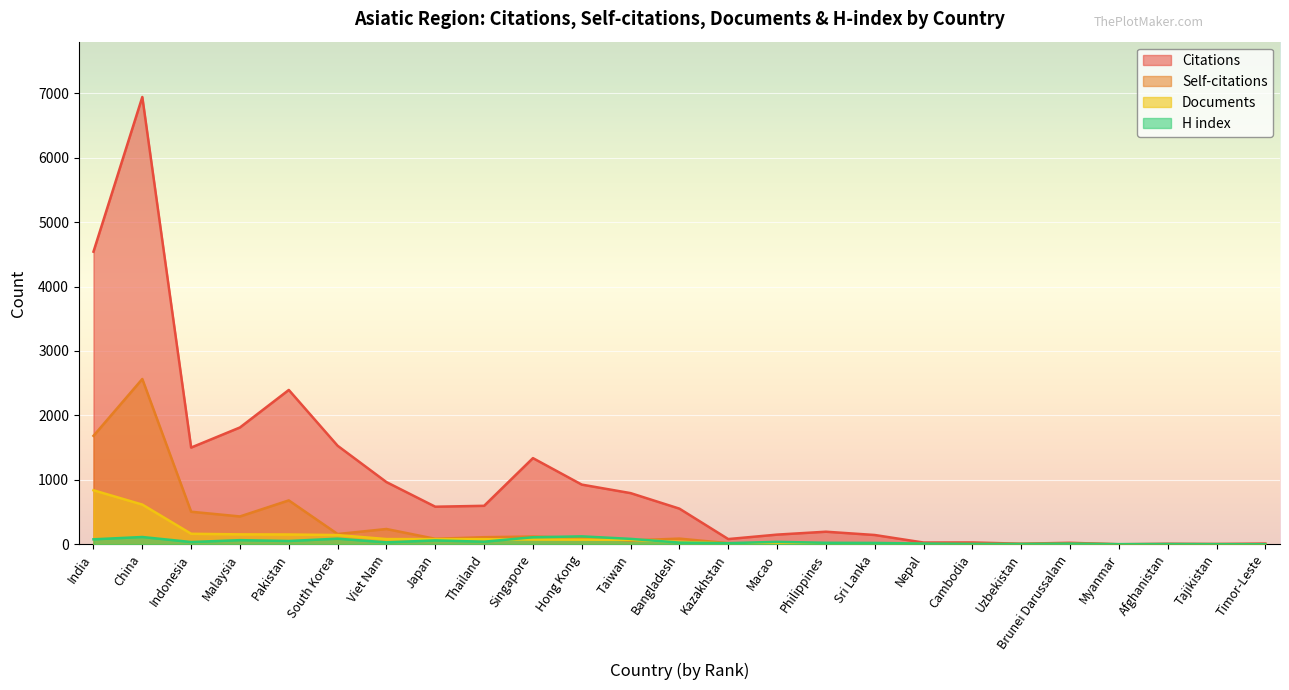

Which category has the highest value in the Citations series?

China